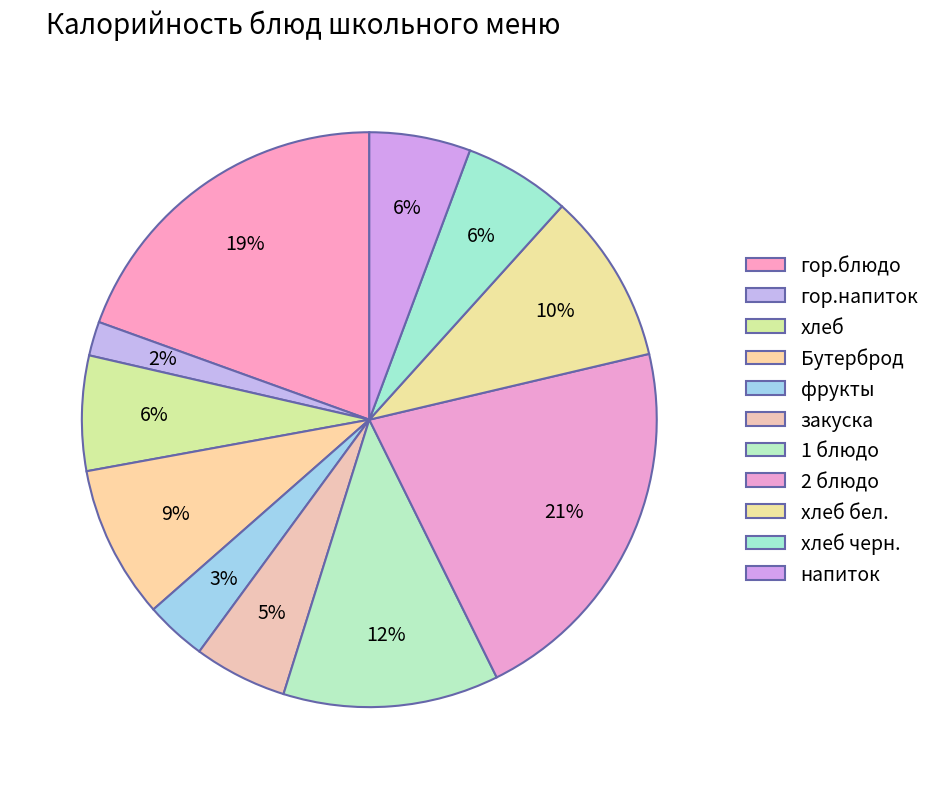

The гор.блюдо slice represents 19% of the pie. True or false?

True